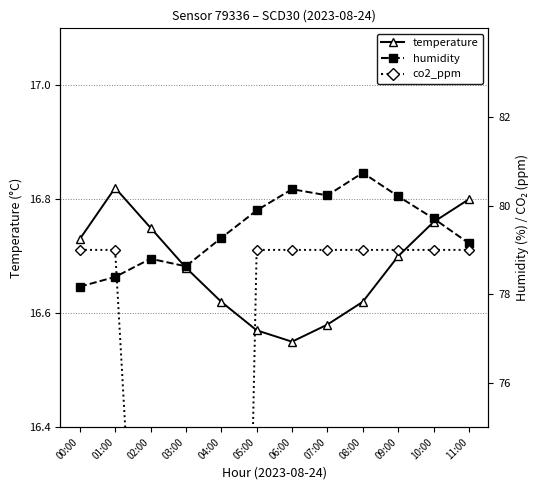

How many interior local valleys does the temperature series have?

1